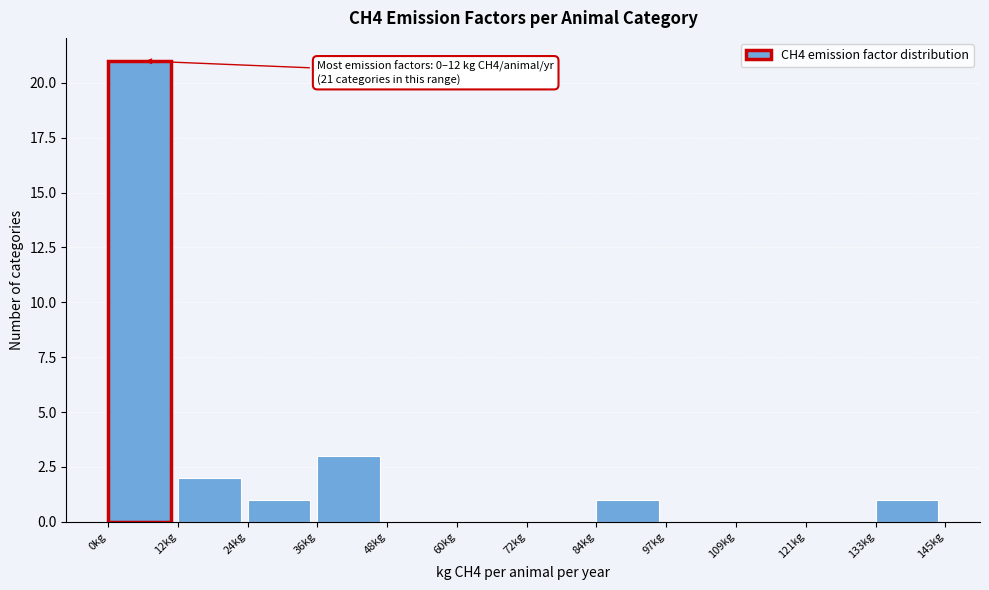

Which range on the x-axis has the tallest bar?

0 to 12